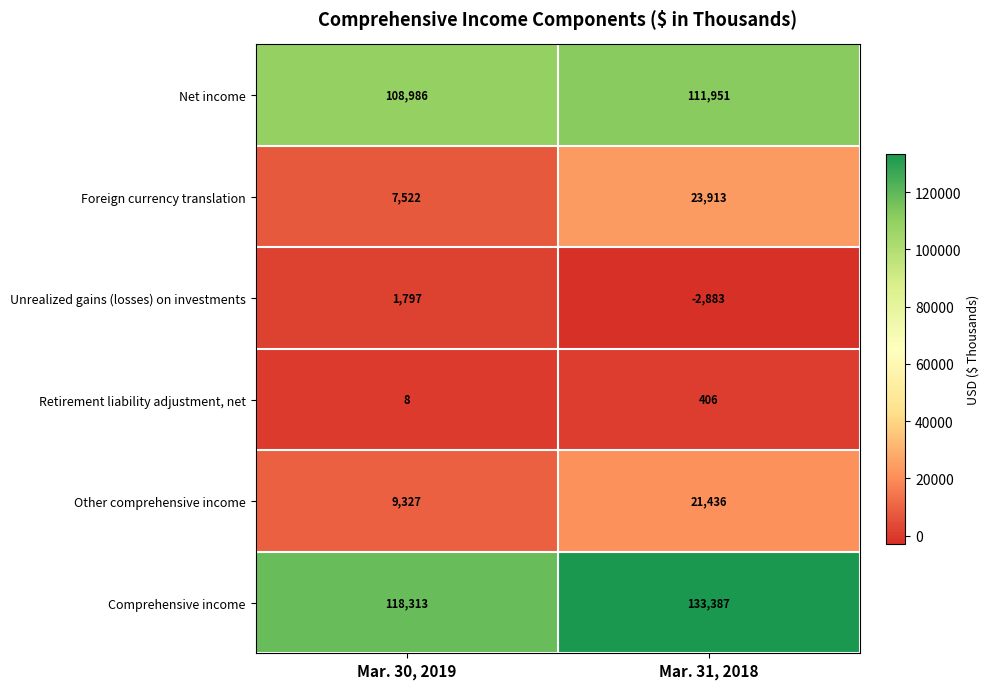

The value of Retirement liability adjustment, net at Mar. 30, 2019 is 8. True or false?

True